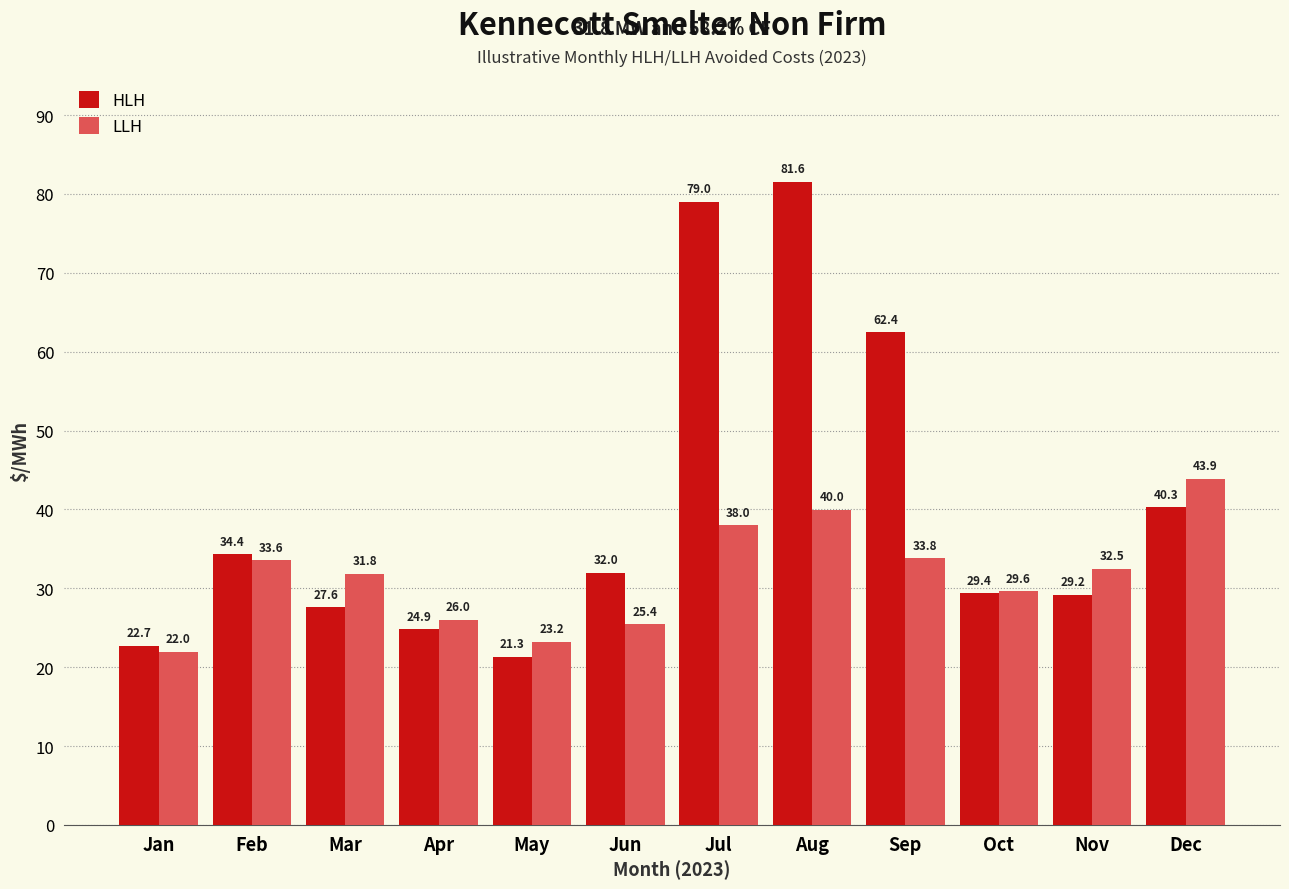

What is the average value of the LLH series?

31.7